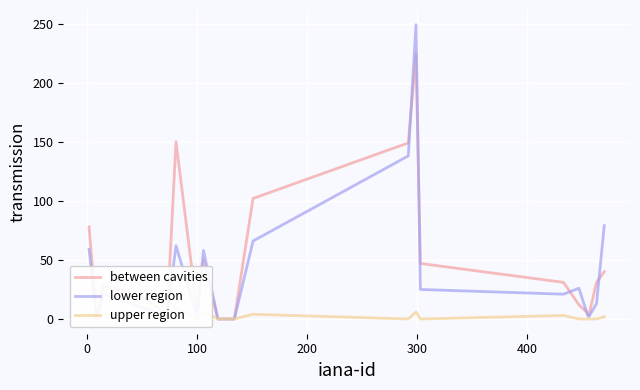

In upper region, how many points are higher than both neighbors (excluding endpoints)?

5